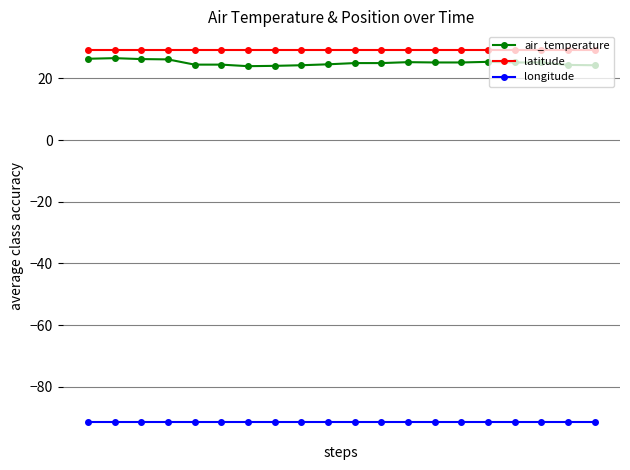

Which series has the largest range (max minus min)?

air_temperature